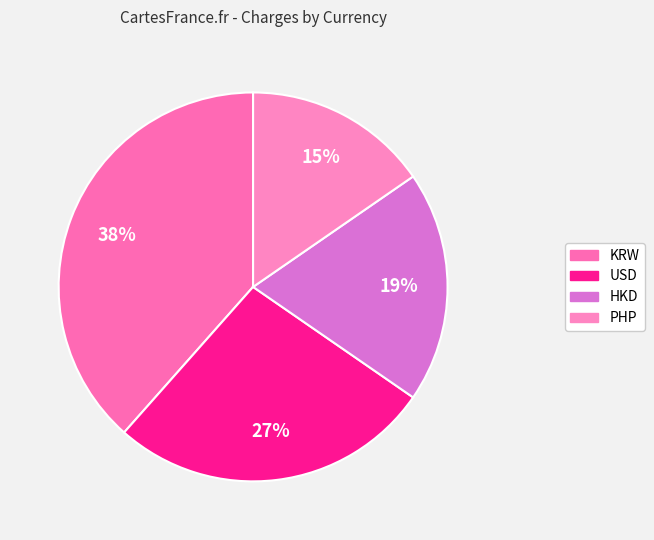

What percentage is the PHP slice, to the nearest percent?

15%